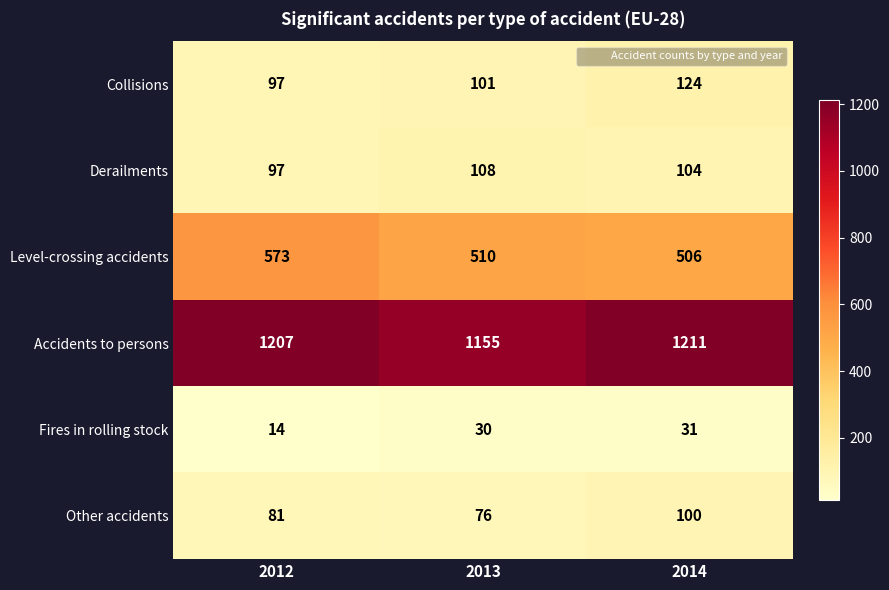

List the series in order of their peak value, highest first.

Accidents to persons, Level-crossing accidents, Collisions, Derailments, Other accidents, Fires in rolling stock